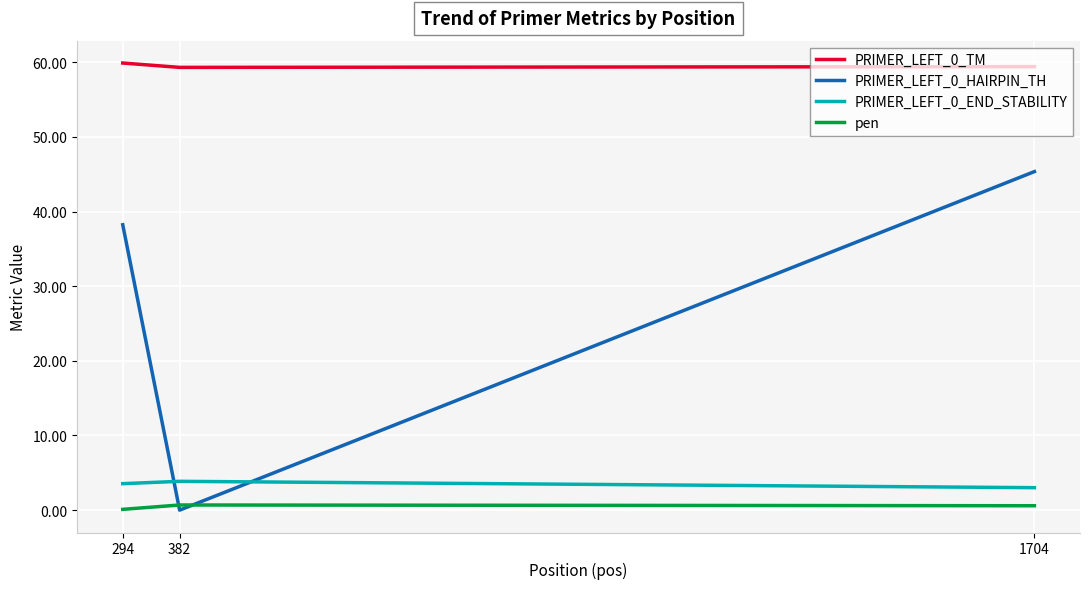

What is the approximate value of PRIMER_LEFT_0_TM at 294?

59.9